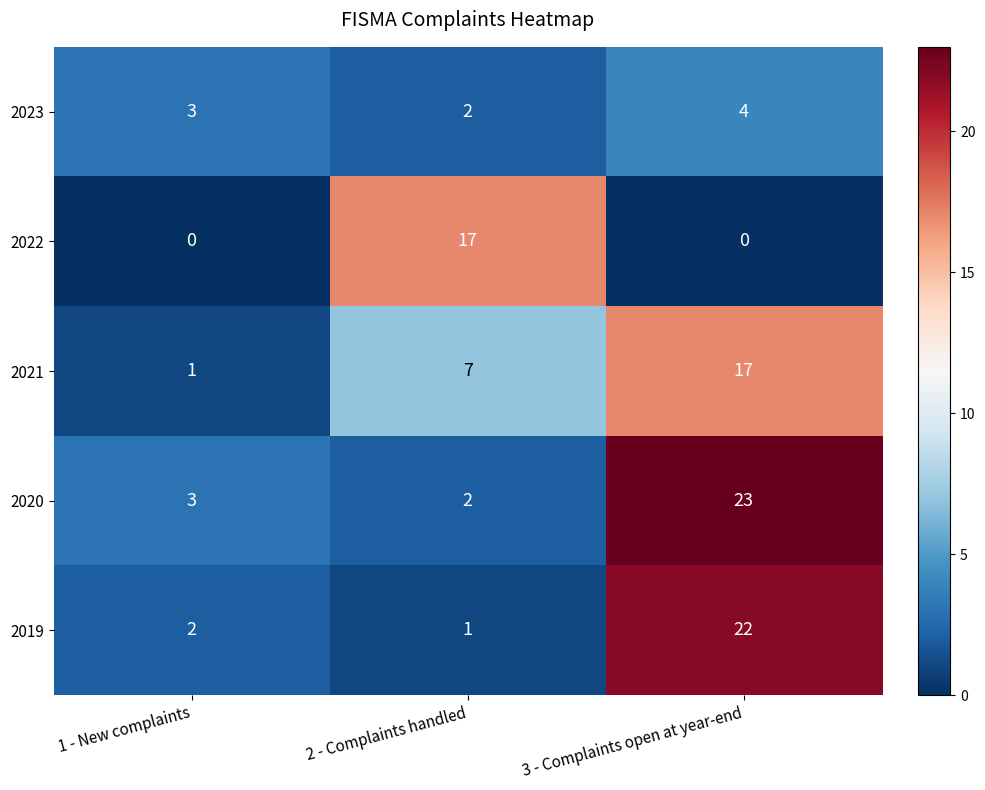

Read the 2021 value at 3 - Complaints open at year-end.

17